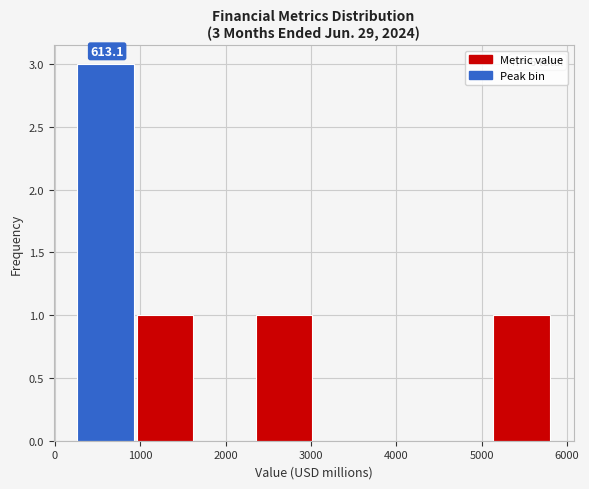

Over which range of the x-axis is the bar tallest?

300 to 1000